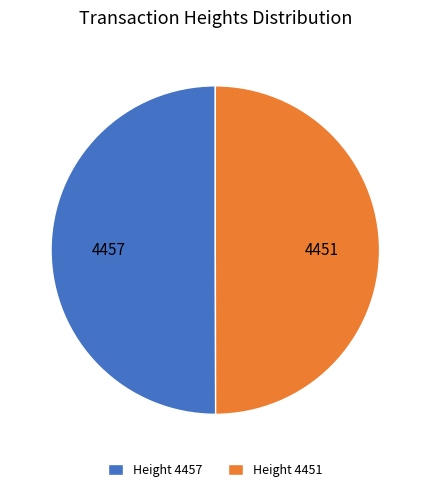

Approximately how many times larger is the value at Height 4457 compared to Height 4451?

1.0